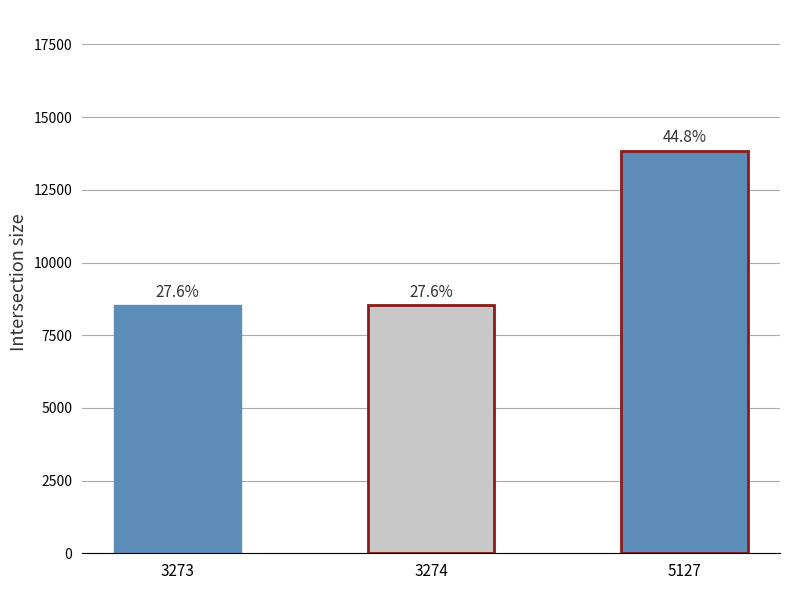

How many values are below 8535?

1